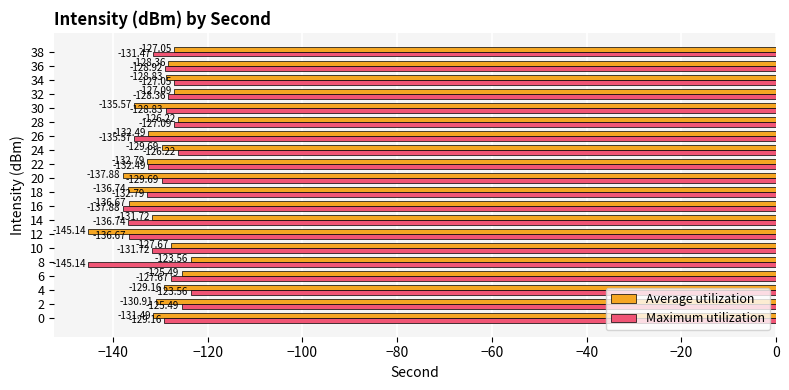

Which series has the largest total across all categories?

Maximum utilization